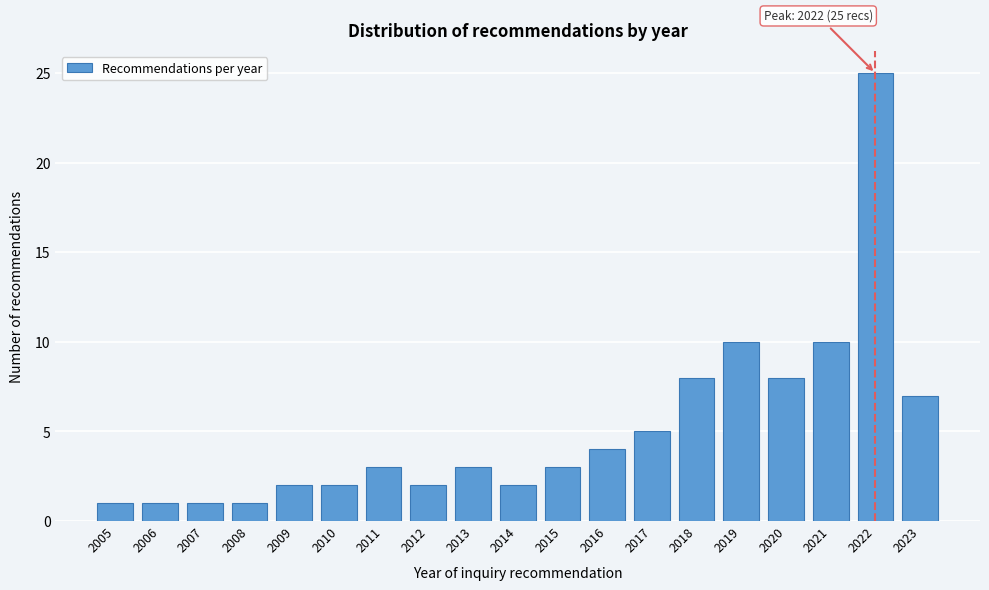

Reading left to right, list all the values displayed in this chart.

2005=1	2006=1	2007=1	2008=1	2009=2	2010=2	2011=3	2012=2	2013=3	2014=2	2015=3	2016=4	2017=5	2018=8	2019=10	2020=8	2021=10	2022=25	2023=7